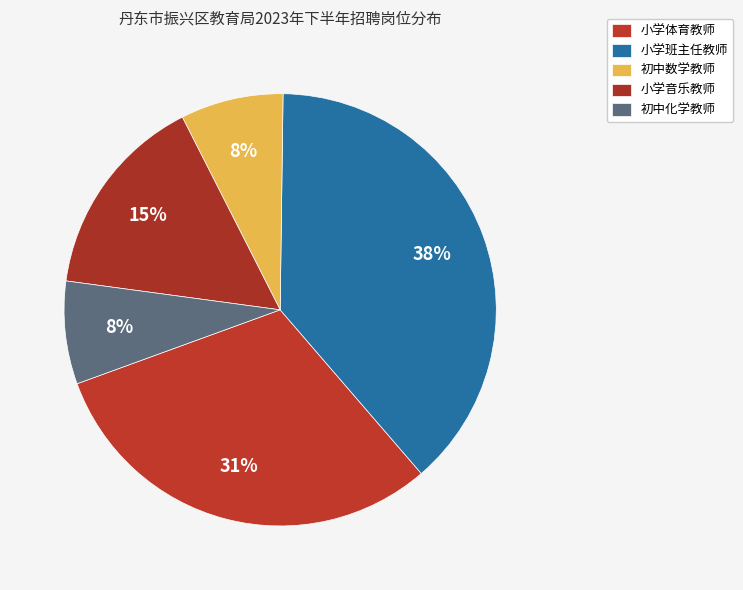

How many slices are in this pie chart?

5